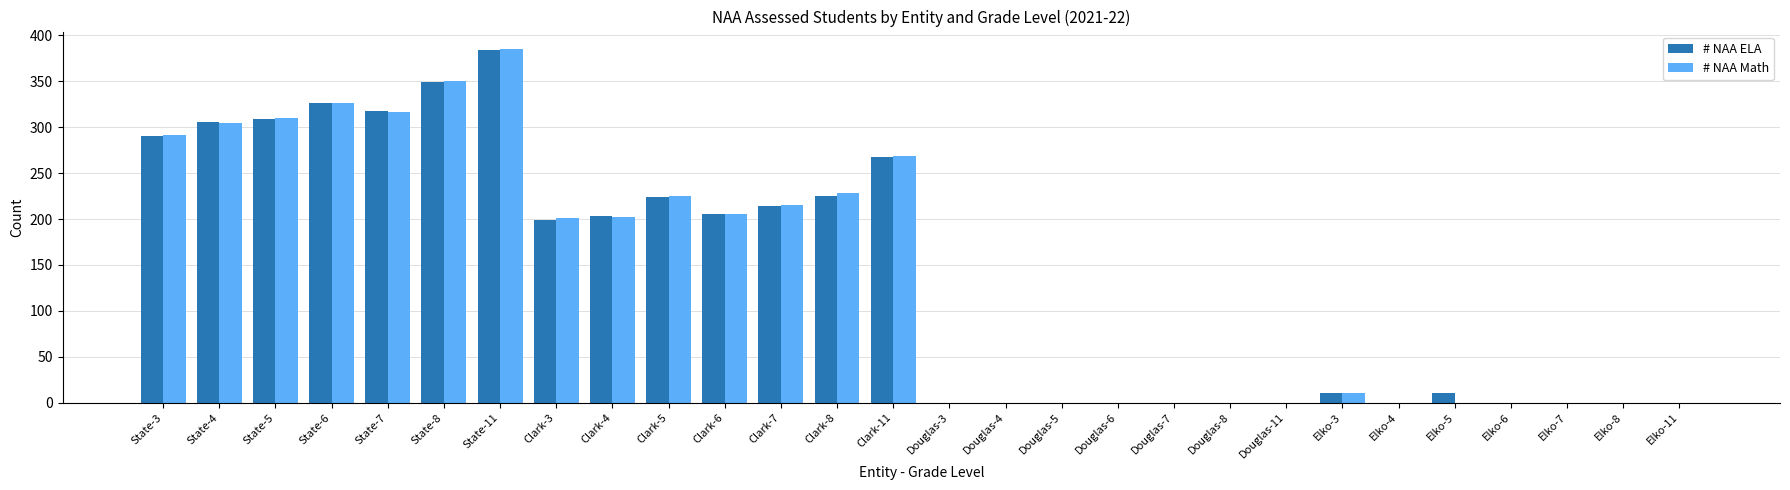

What is the sum of the # NAA ELA values at Douglas-6 and State-6?

326